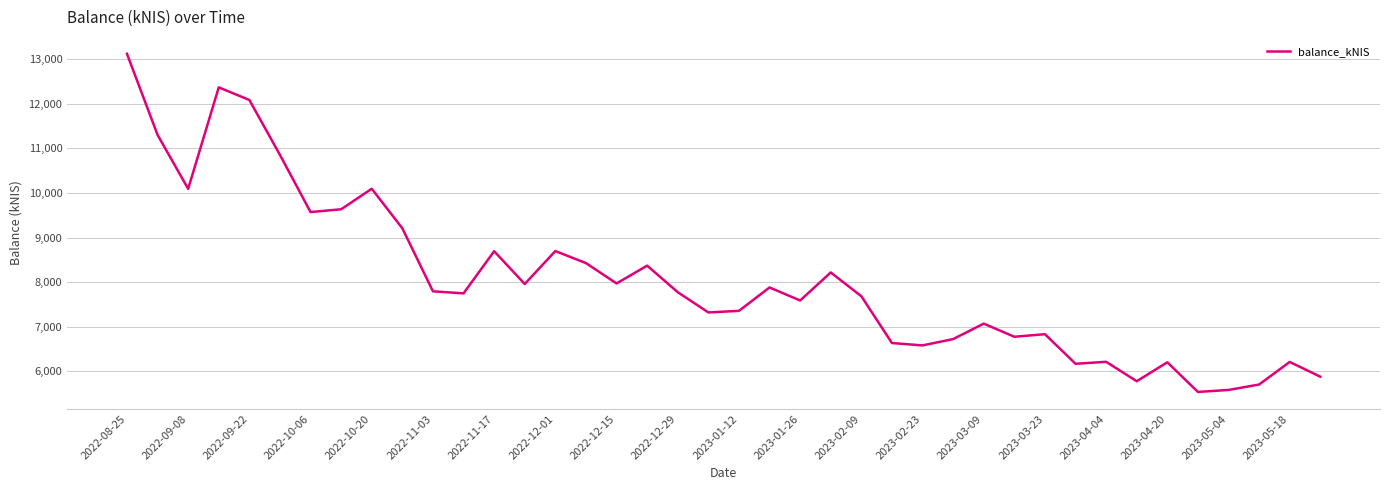

What is the maximum value shown in the chart?

13121.3